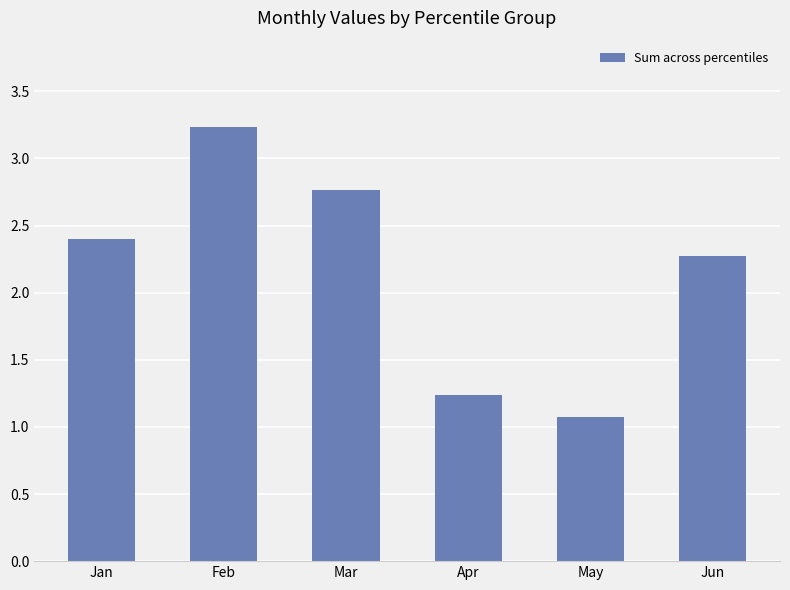

What is the sum of the values at Jun and May?

3.3